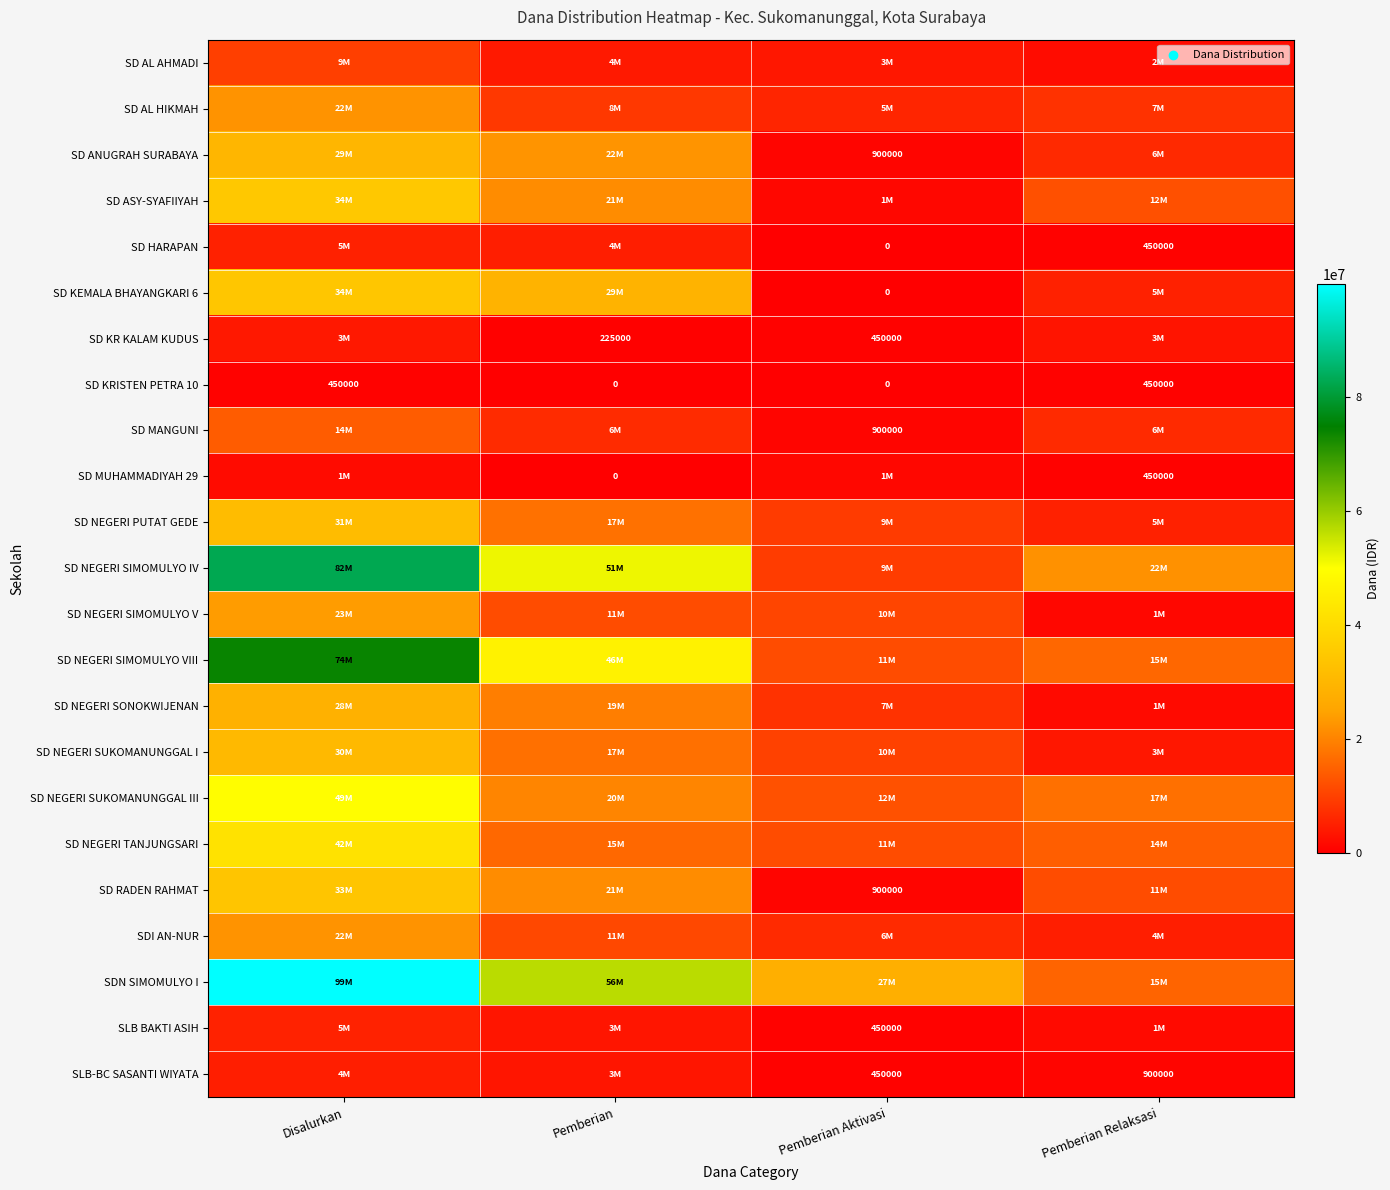

What is the difference between the maximum and minimum values in the SD KRISTEN PETRA 10 series?

450000